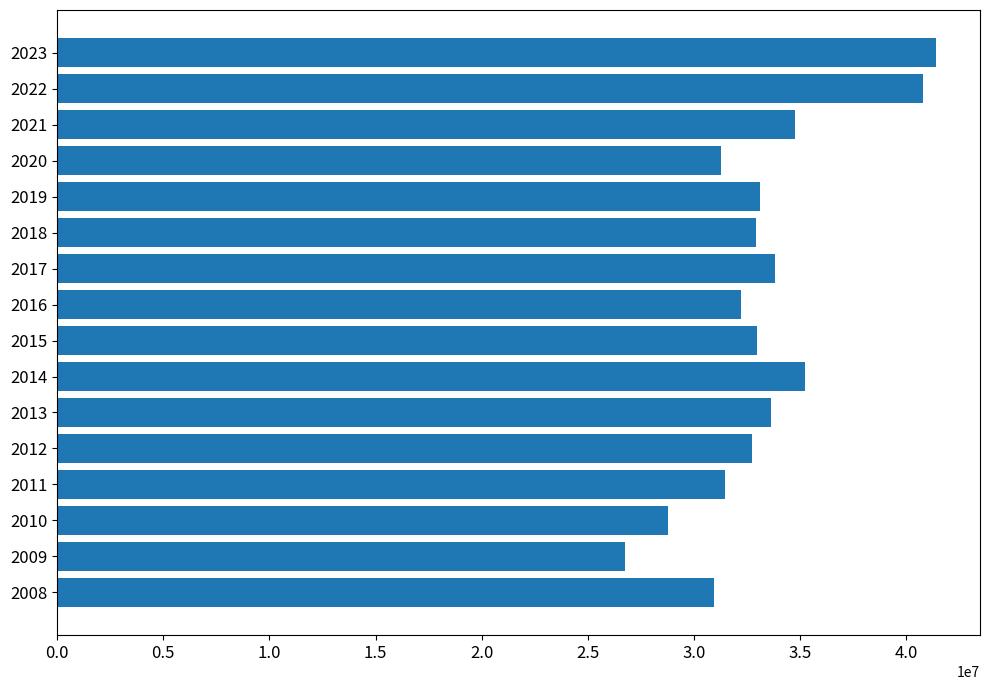

What is the sum of the values at 2017 and 2022?

74617423.2